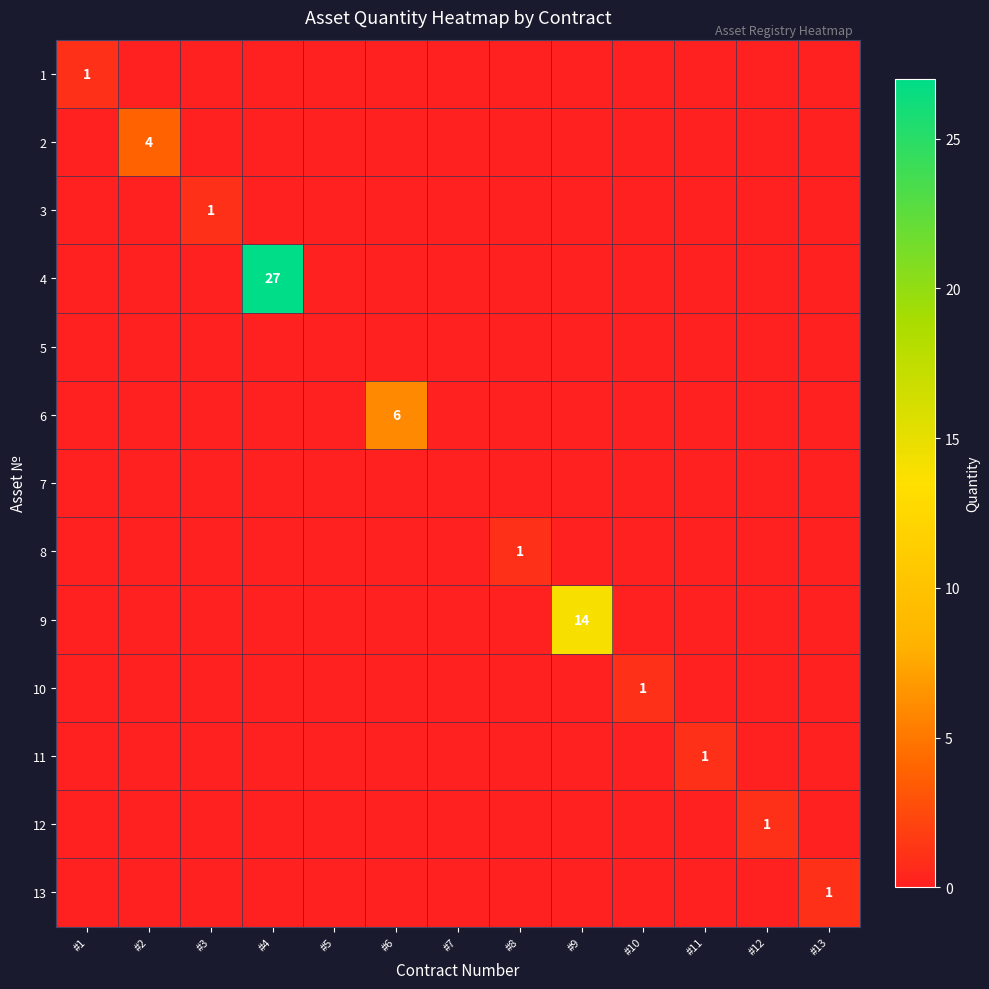

Is the value of 10 at #2 greater than the value of 1 at #12?

No